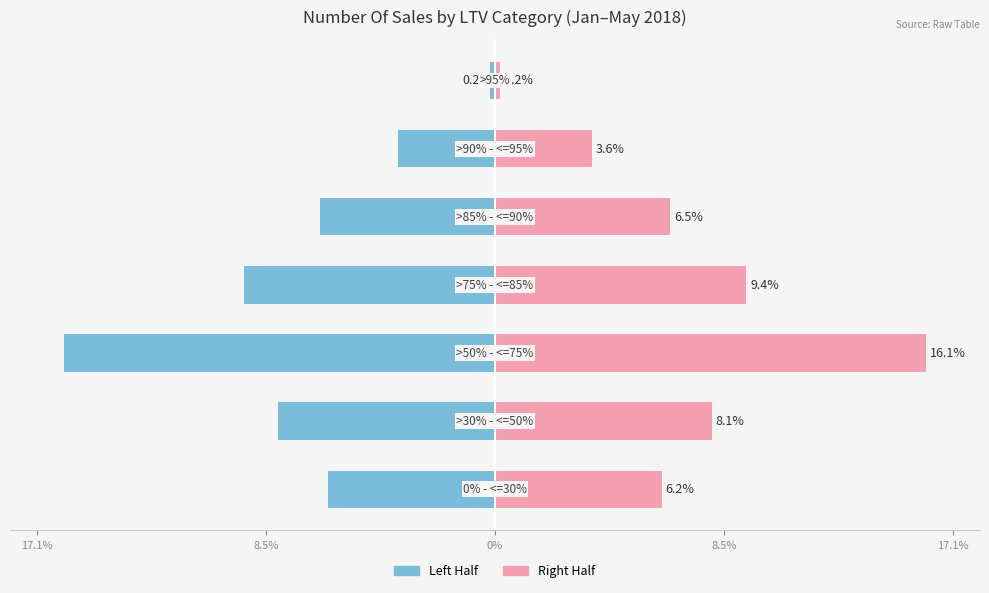

Reading left to right, transcribe all the data shown in this chart.

Left Half: -6.2	-8.1	-16.1	-9.4	-6.5	-3.6	-0.2
Right Half: 6.2	8.1	16.1	9.4	6.5	3.6	0.2